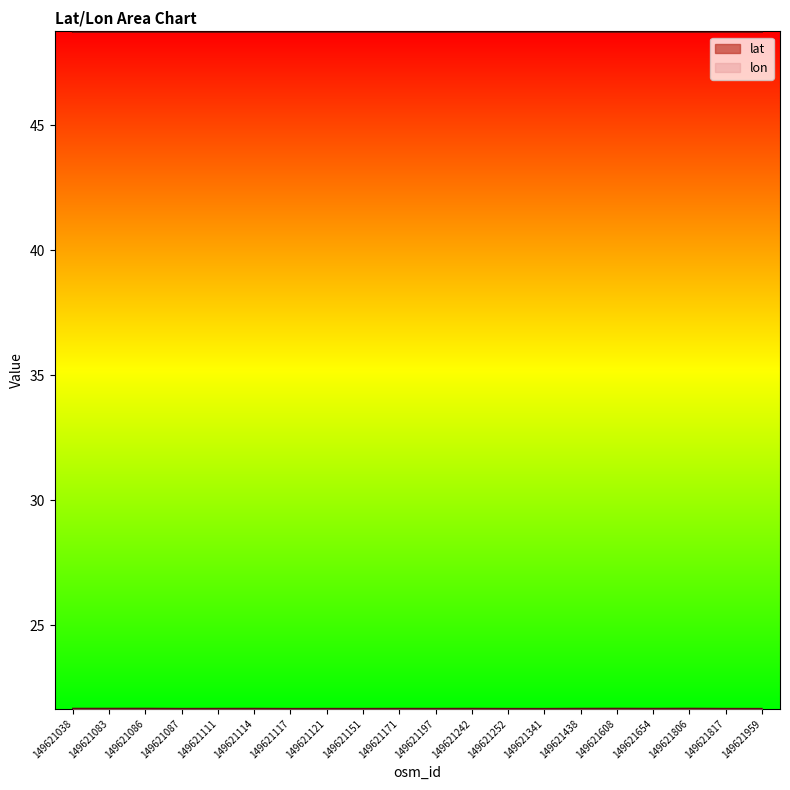

Count the number of categories in the chart.

20